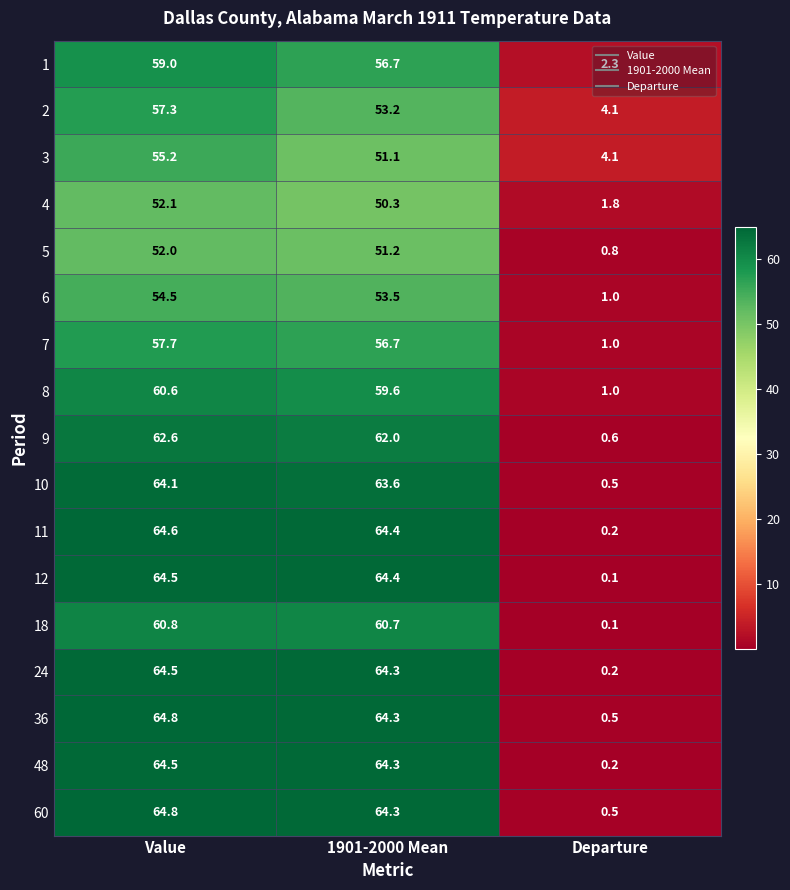

Rank the categories by 2 value from highest to lowest.

Value, 1901-2000 Mean, Departure